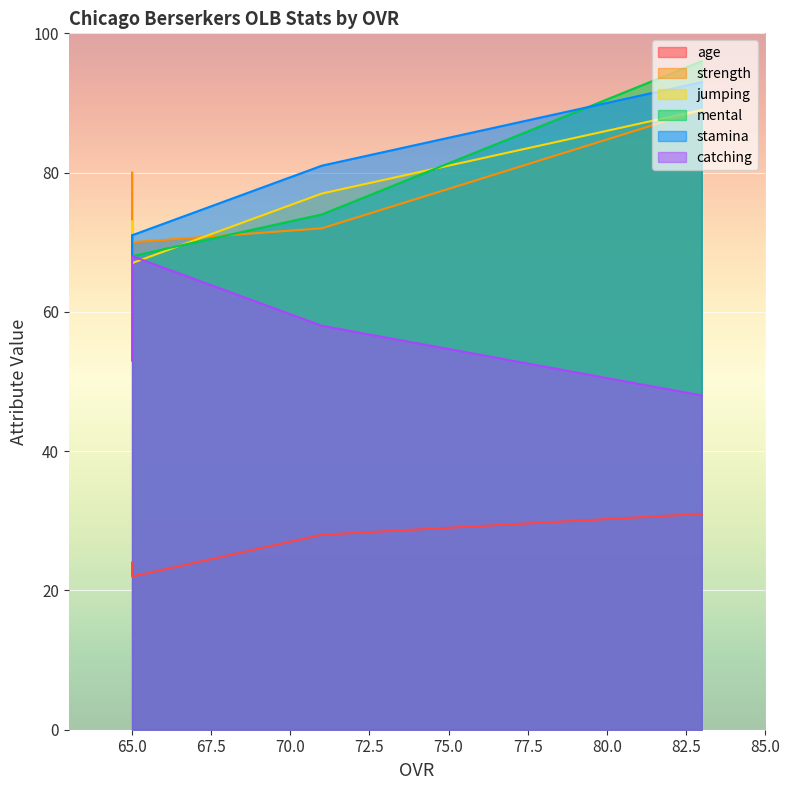

True or false: catching and jumping intersect in this chart.

True